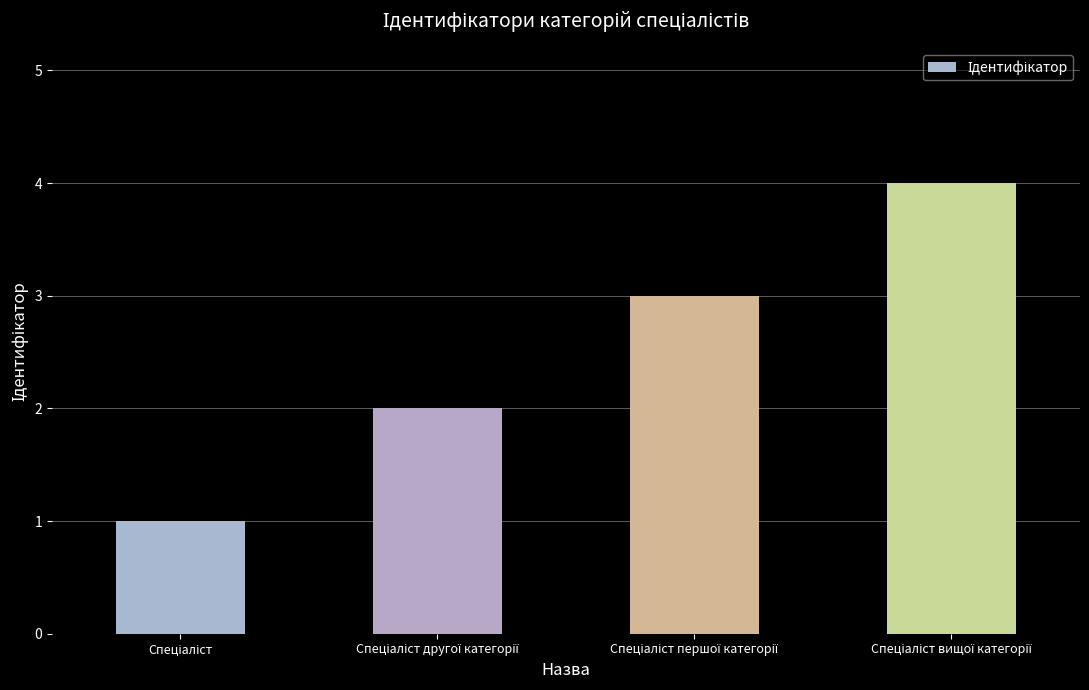

What is the maximum value shown in the chart?

4